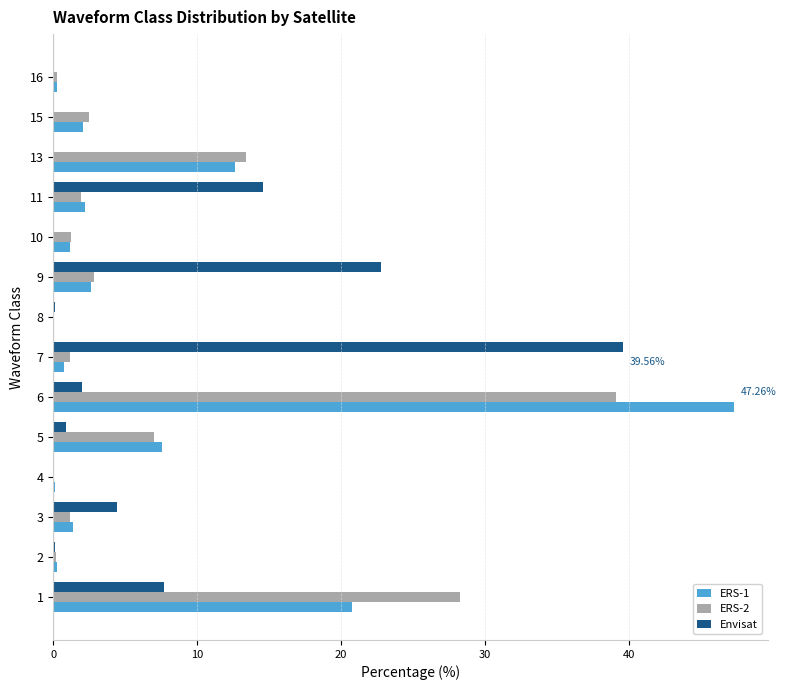

What is the total value across all series at 11?

18.7